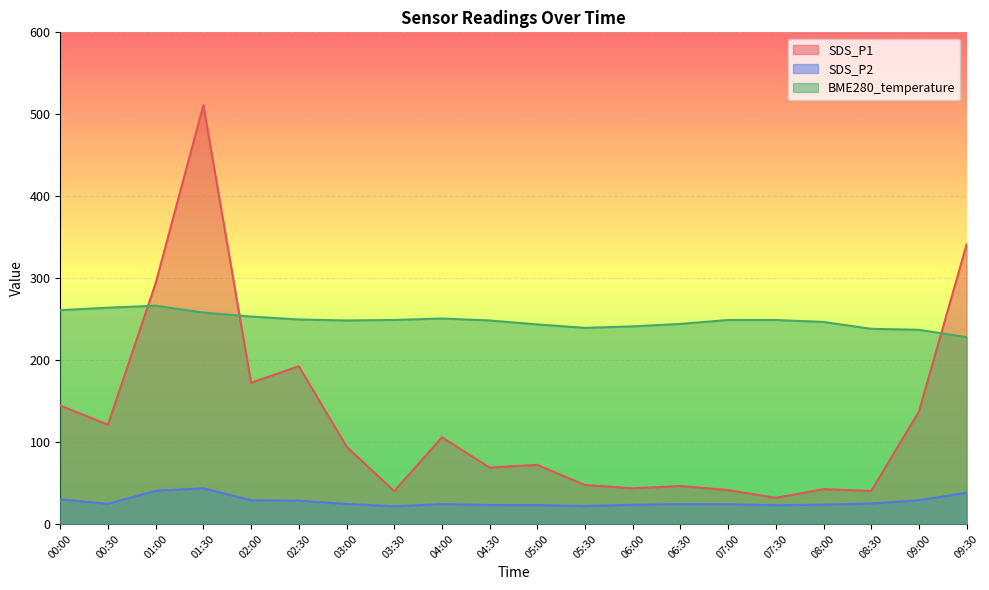

What is the difference between the maximum and minimum values in the BME280_temperature series?

38.4